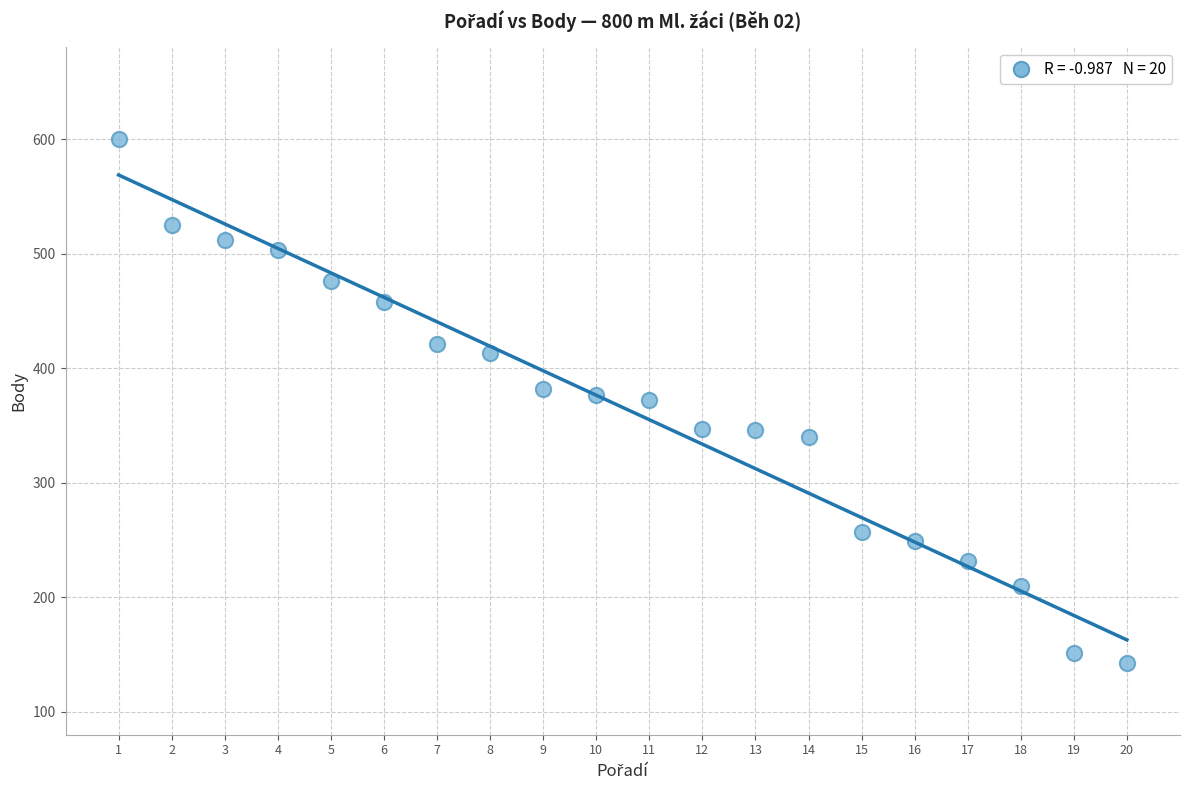

What is the range of X values (max minus min)?

19